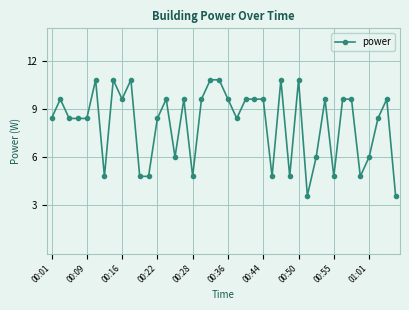

True or false: there are more than 0 points higher than both neighbors.

True